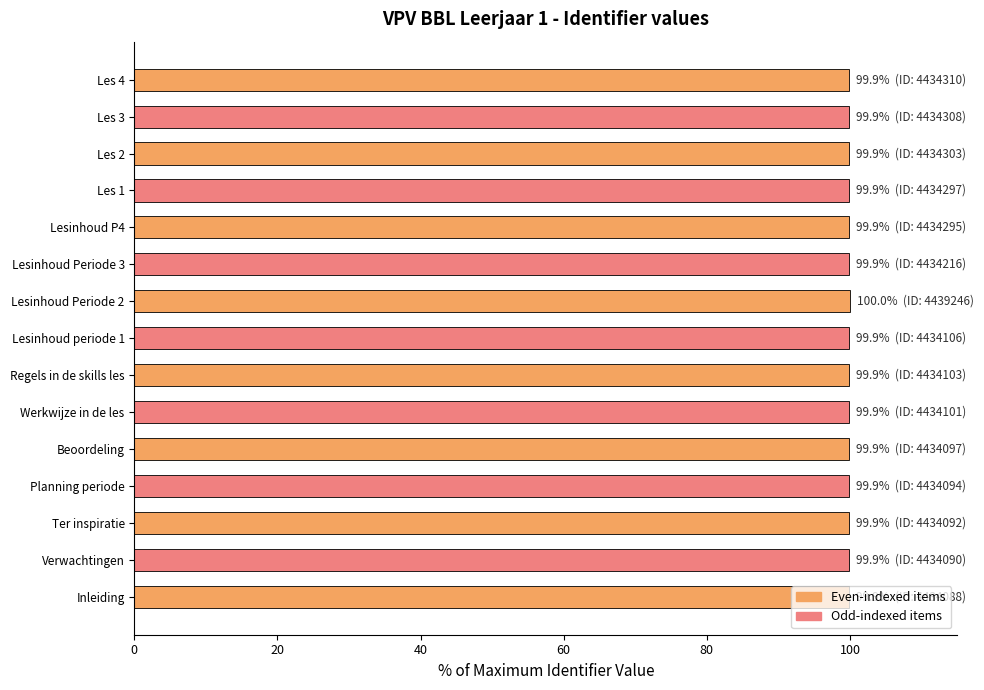

Read the value at Verwachtingen.

99.9